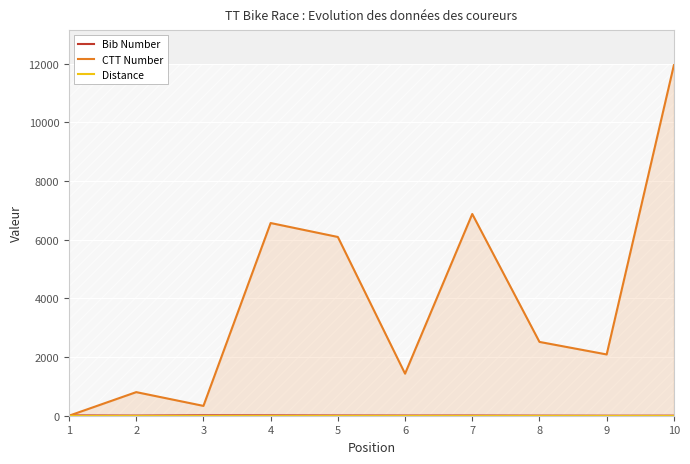

At which label does Bib Number reach its minimum?

9